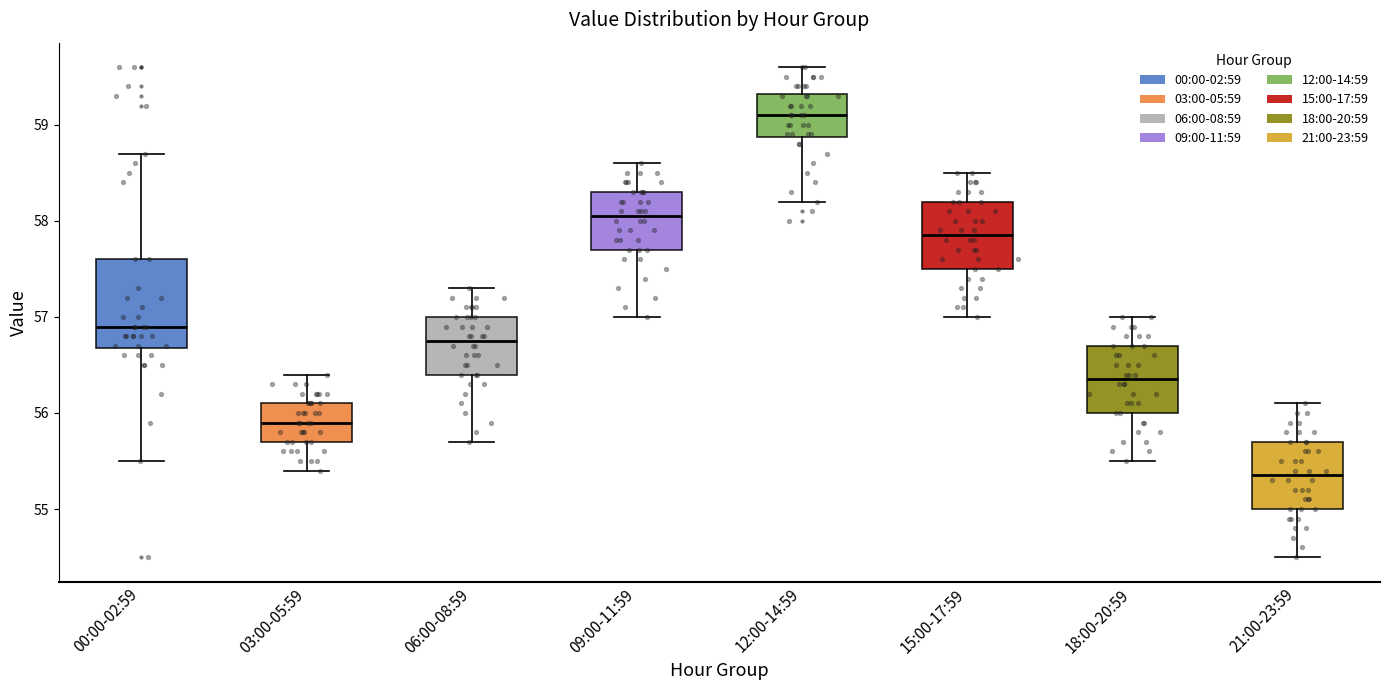

Comparing the boxes themselves (not the whiskers), which one is the tallest?

00:00-02:59